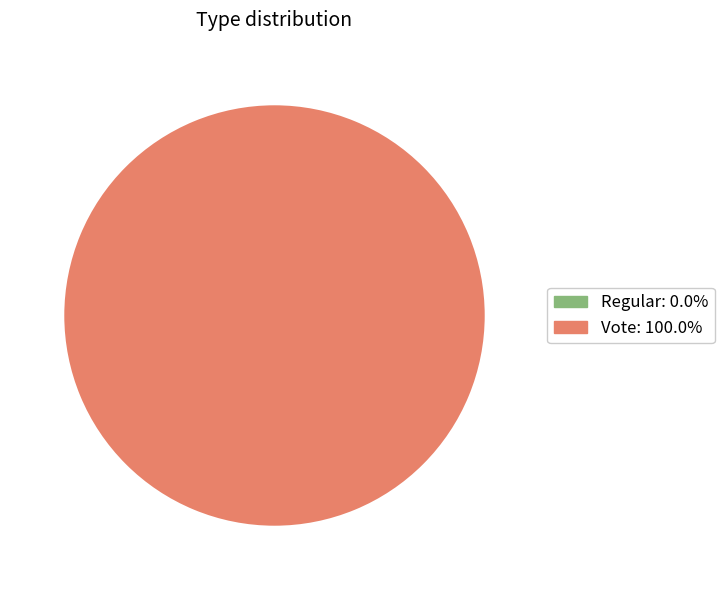

Which category has the biggest portion of the pie?

Vote